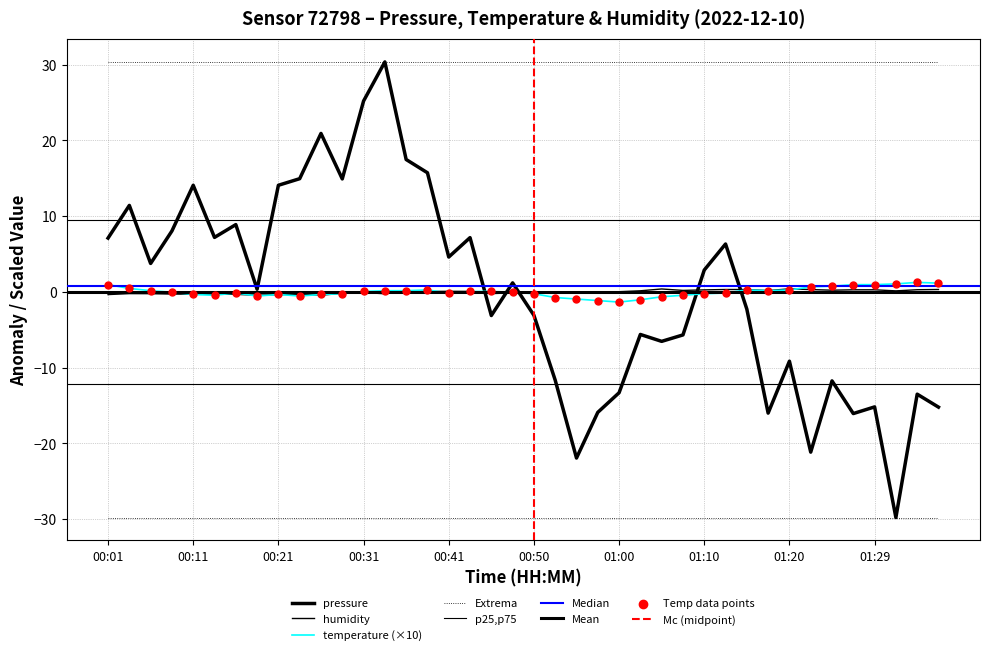

Which series reaches the minimum Y coordinate?

pressure